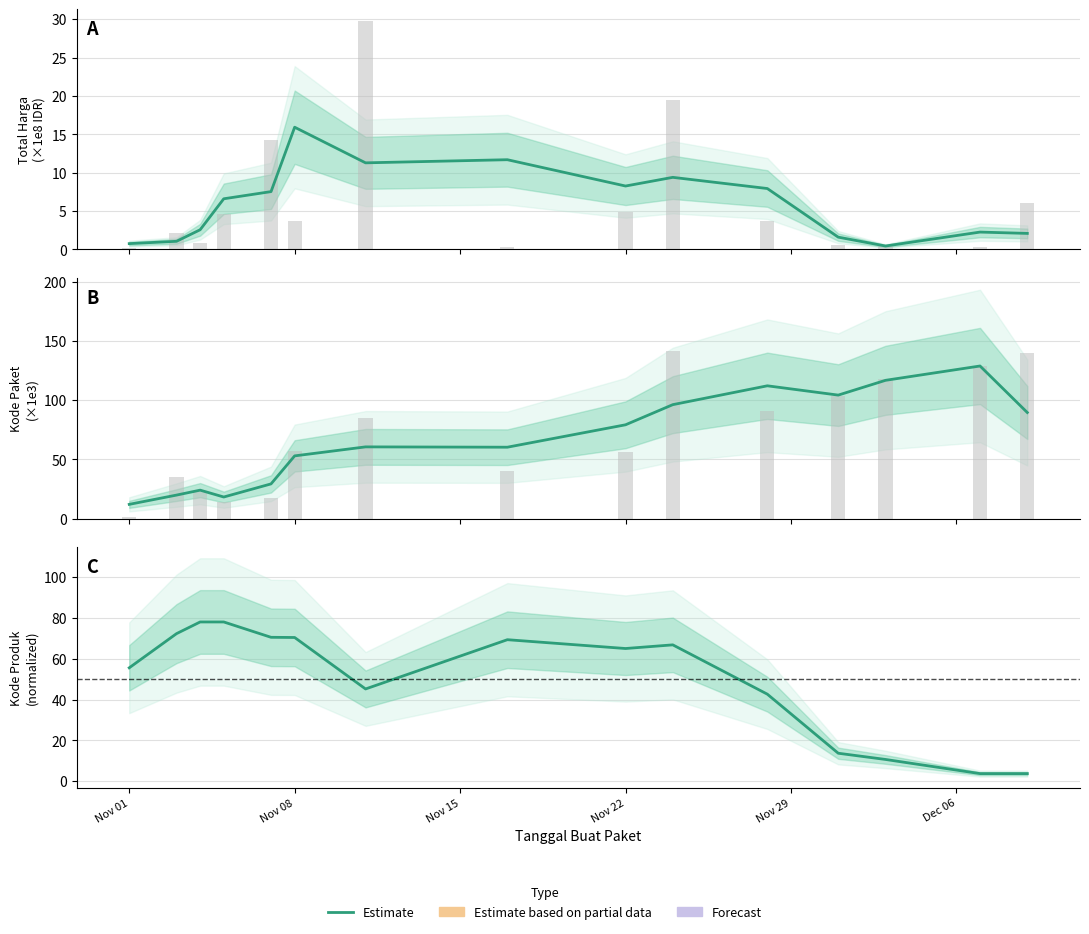

What is the minimum value shown in the chart?

0.5